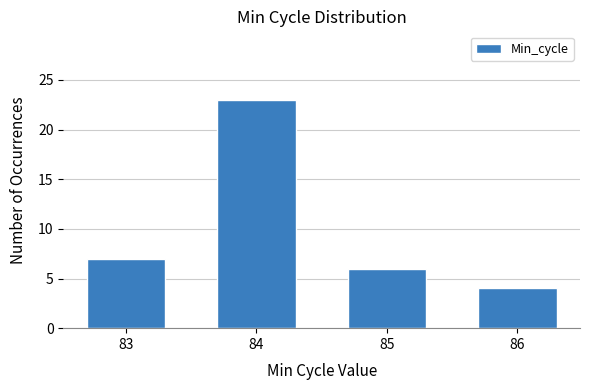

How many values are below 7?

2